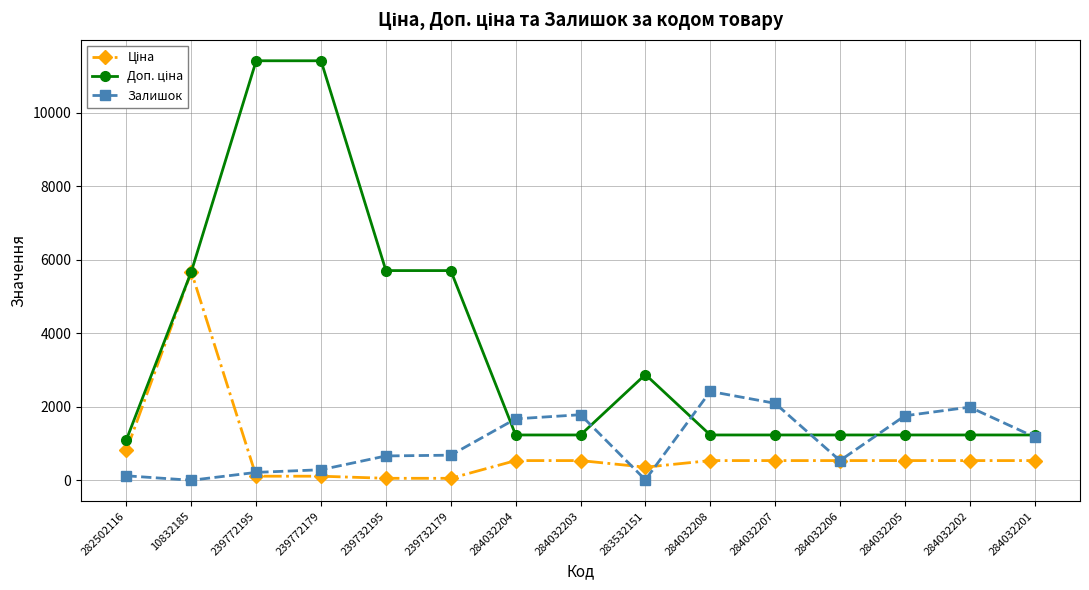

What is the total value across all series at 284032201?

2954.4